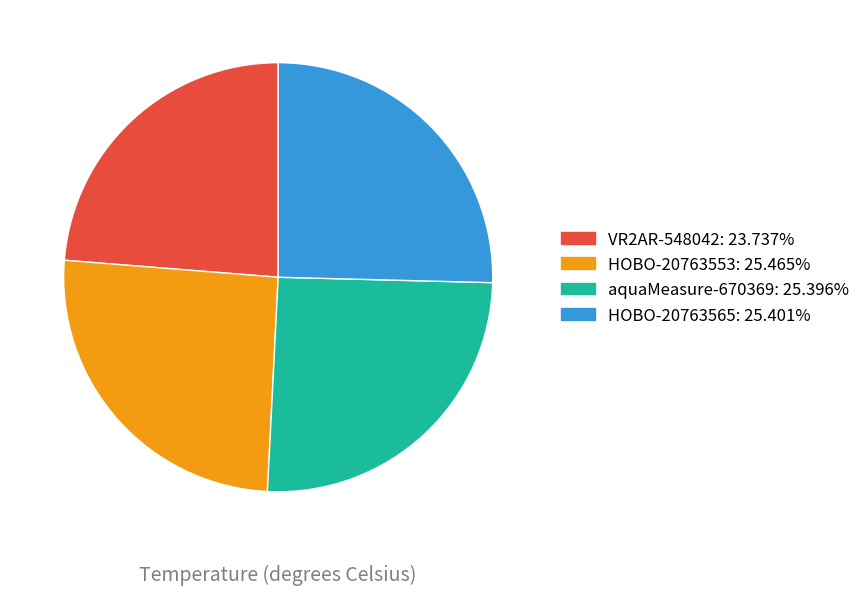

Approximately how many times larger is the value at VR2AR-548042 compared to aquaMeasure-670369?

0.9